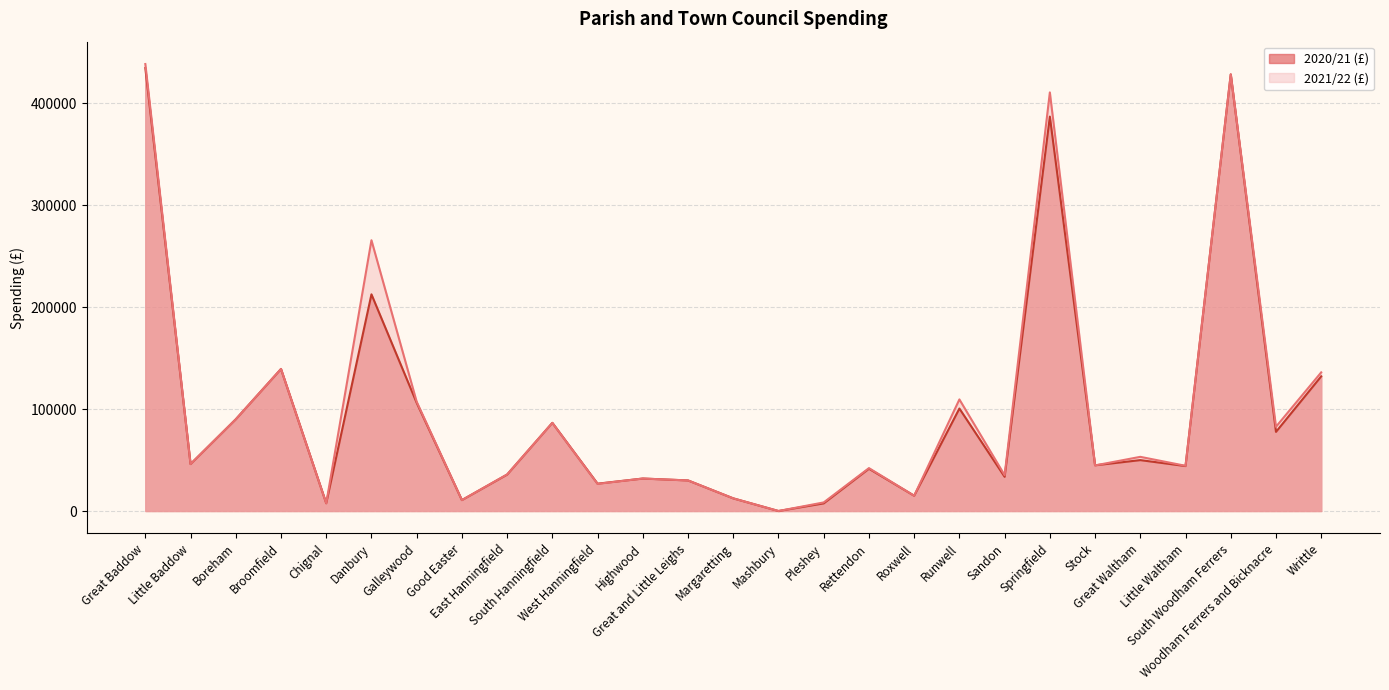

Rank the series by their average value, from highest to lowest.

2021/22 (£), 2020/21 (£)